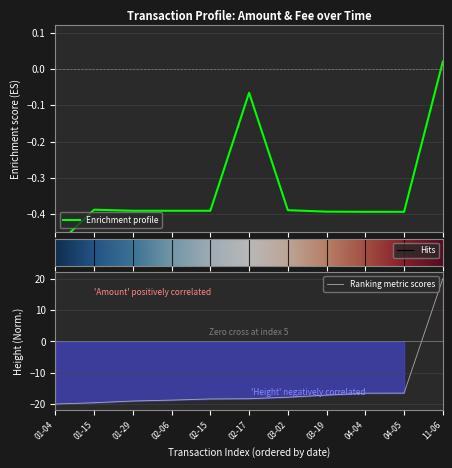

Which category has the highest value in the Ranking metric scores series?

11-06